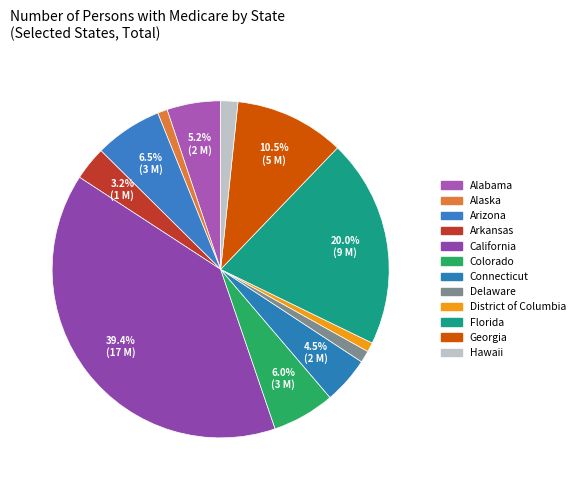

True or false: Florida accounts for 29% of the total.

False